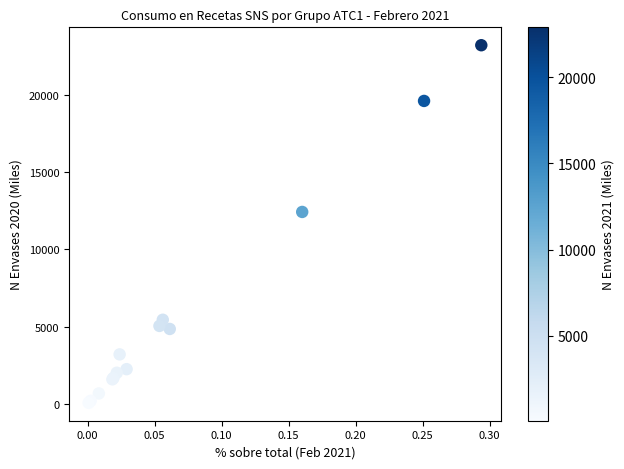

What Y value in the scatter plot is closest to 11645?

12427.9